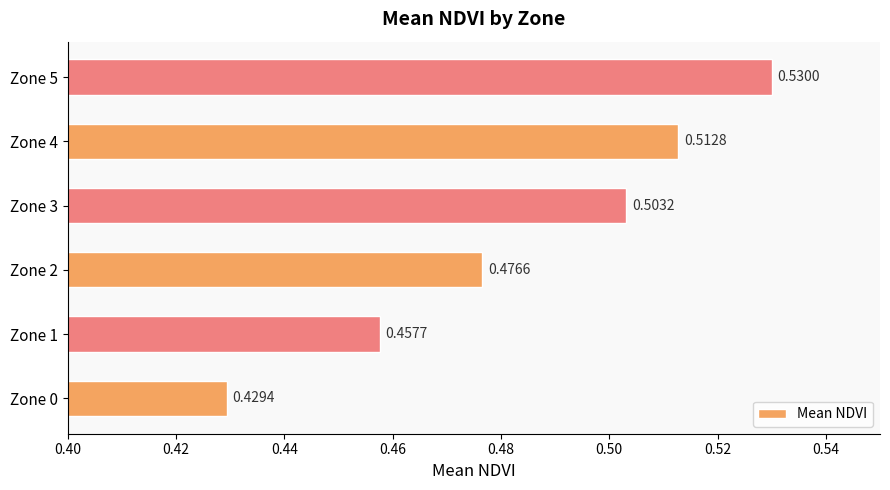

What is the sum of the values at Zone 5 and Zone 2?

1.0